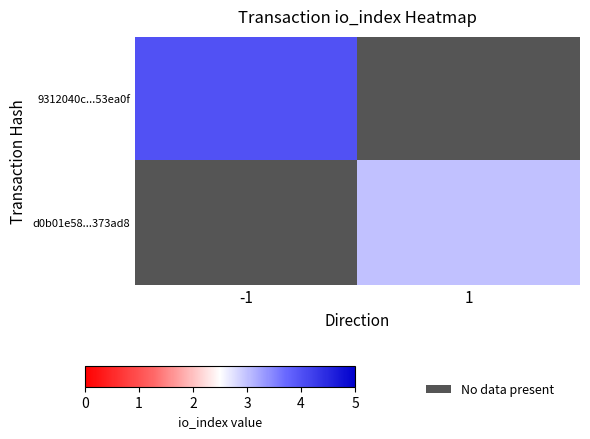

True or false: 9312040c...53ea0f has a value of 6.7 at -1.

False